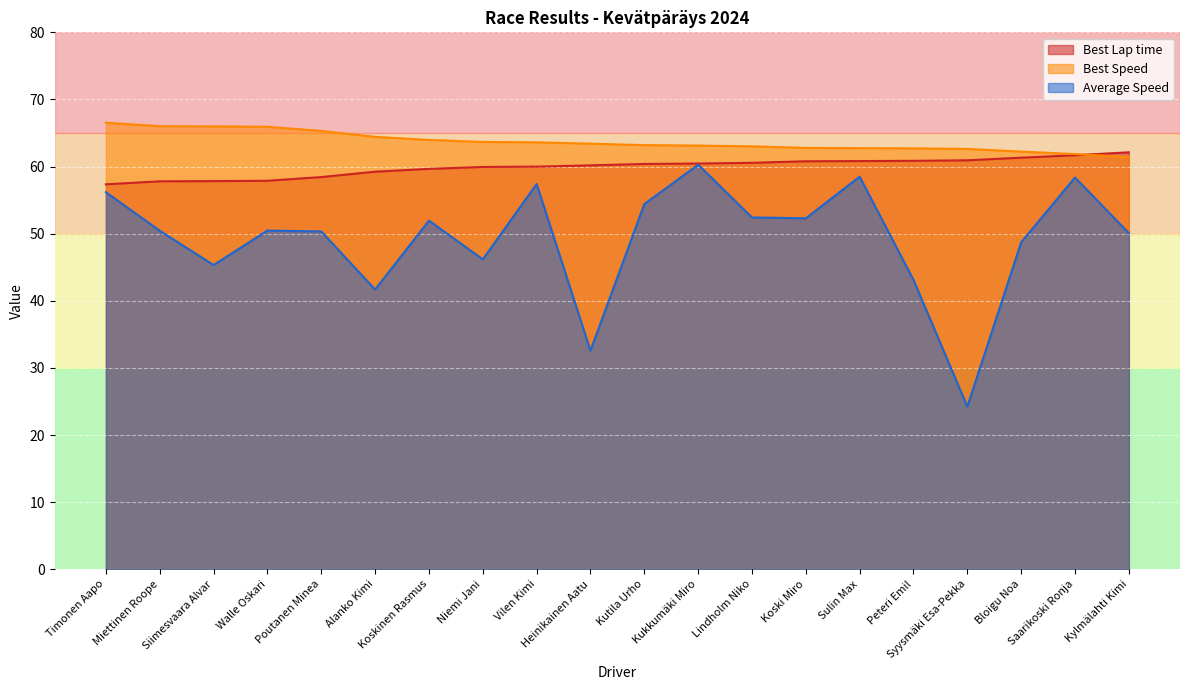

The Average Speed series shows 18.7 at Siimesvaara Alvar. True or false?

False